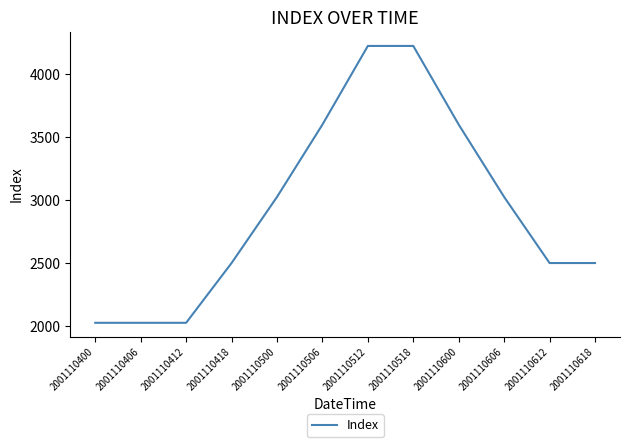

Reading right to left, transcribe all the data shown in this chart.

2500	2500	3025	3600	4225	4225	3600	3025	2500	2025	2025	2025